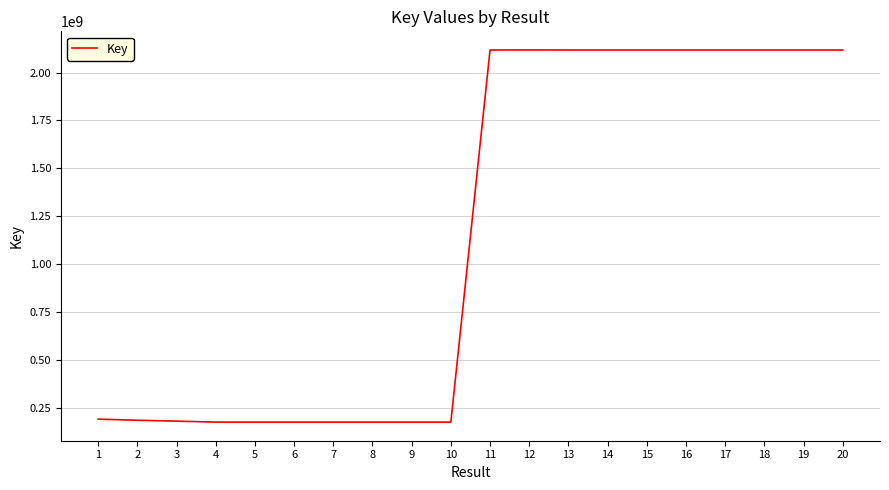

What is the average value?

1148115869